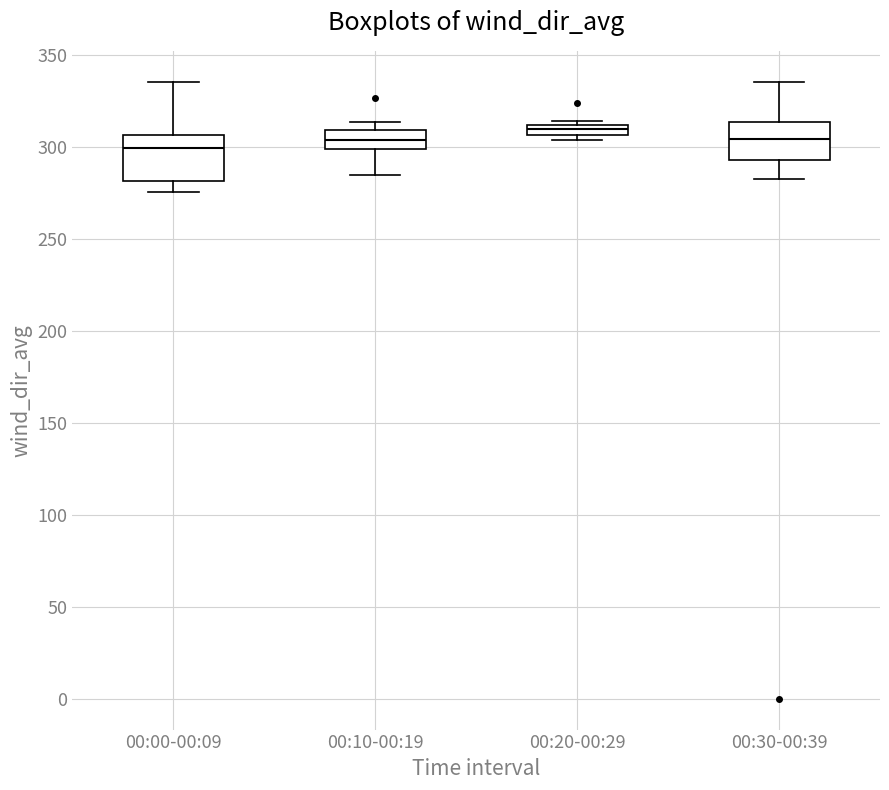

Where is the lower edge of the box for 00:10-00:19 on the y-axis? The values are not printed on the chart, so give them approximately, as read against the axis.

300